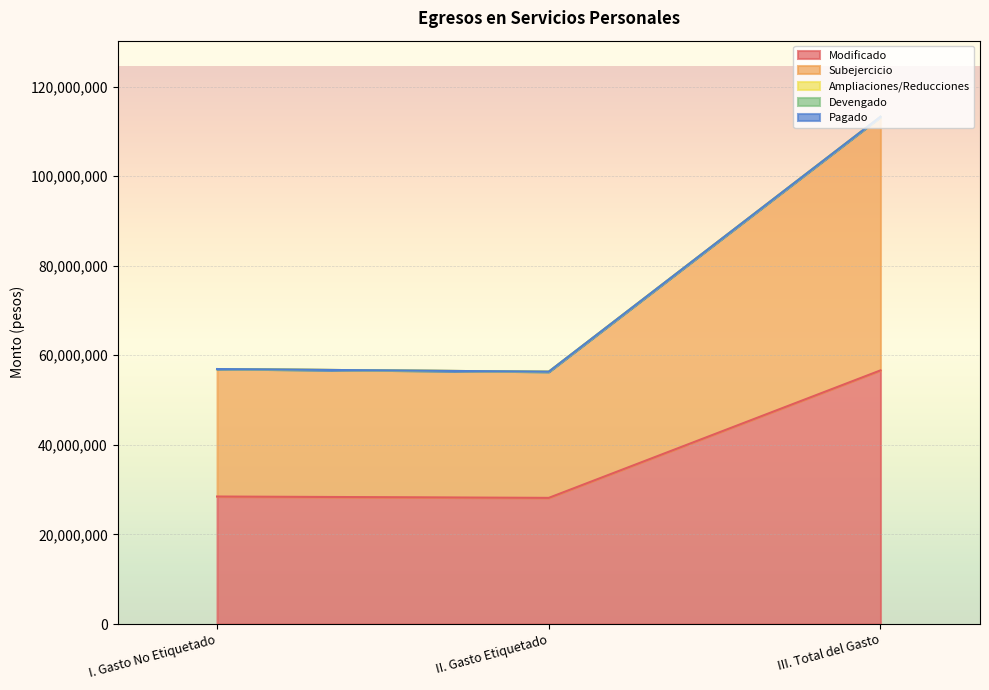

Reading right to left, transcribe all the data shown in this chart.

Modificado: 56630658	28165329	28465329
Subejercicio: 56630658	28165329	28465329
Ampliaciones/Reducciones: 0	0	0
Devengado: 0	0	0
Pagado: 0	0	0